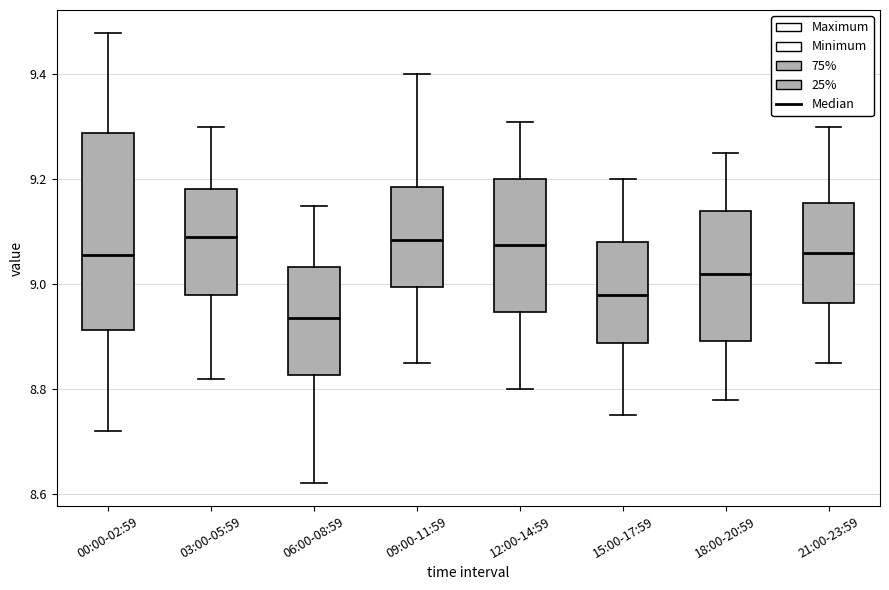

Where is the lower edge of the box for 15:00-17:59 on the y-axis? The values are not printed on the chart, so give them approximately, as read against the axis.

8.88